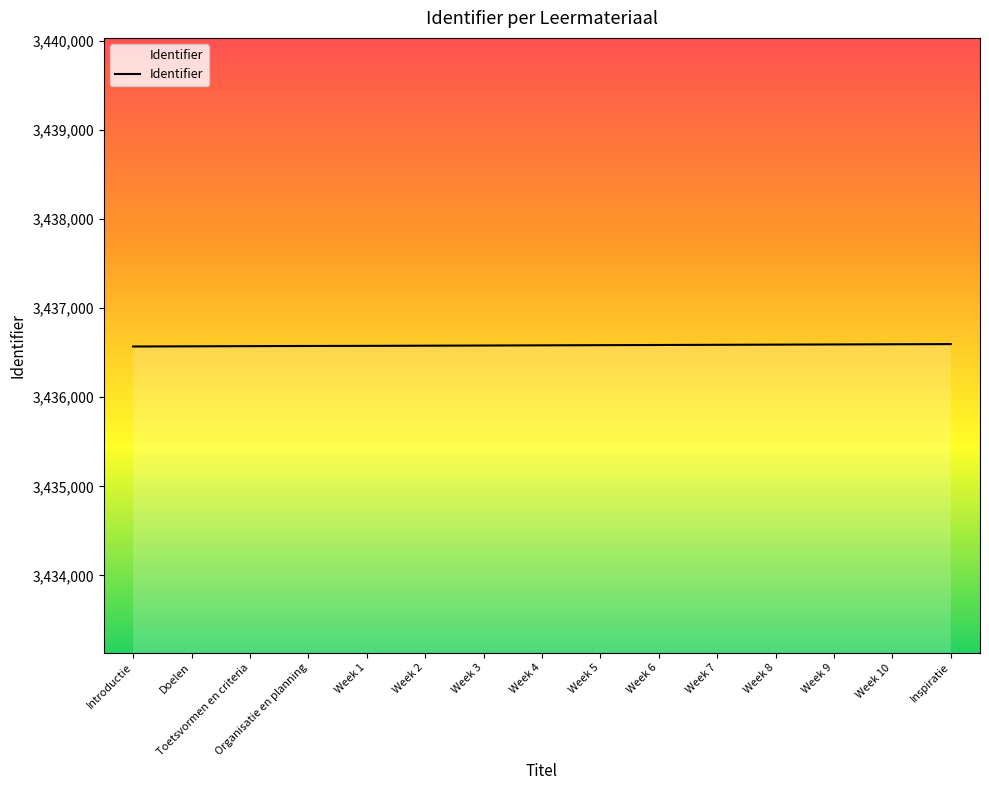

Approximately how many times larger is the value at Week 10 compared to Inspiratie?

1.0